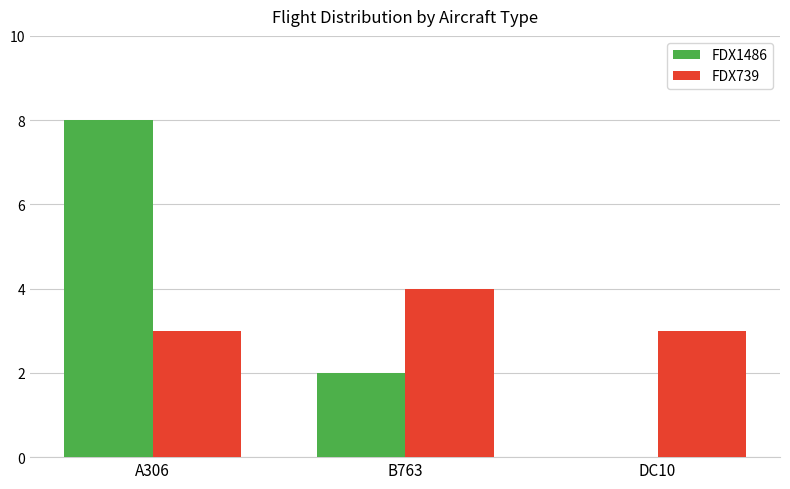

At which category is the sum across all series the highest?

A306